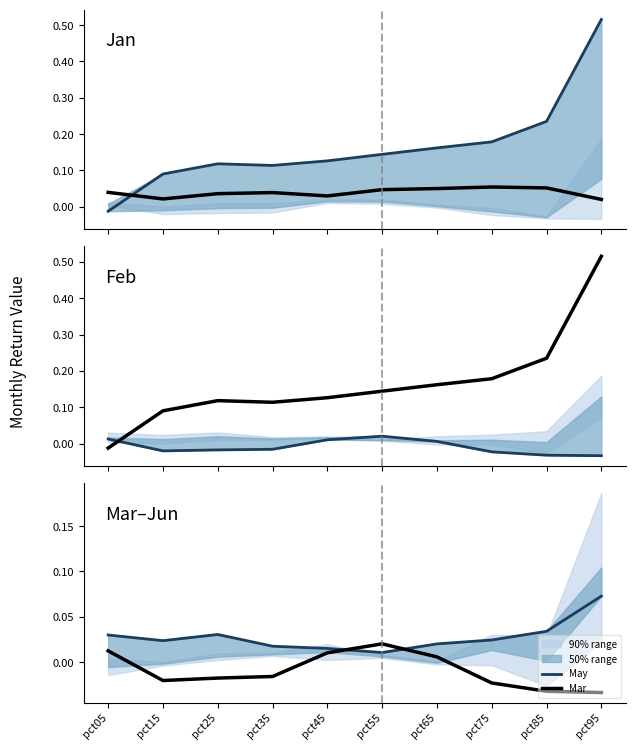

The value of Feb at pct85 is 0.2. True or false?

True